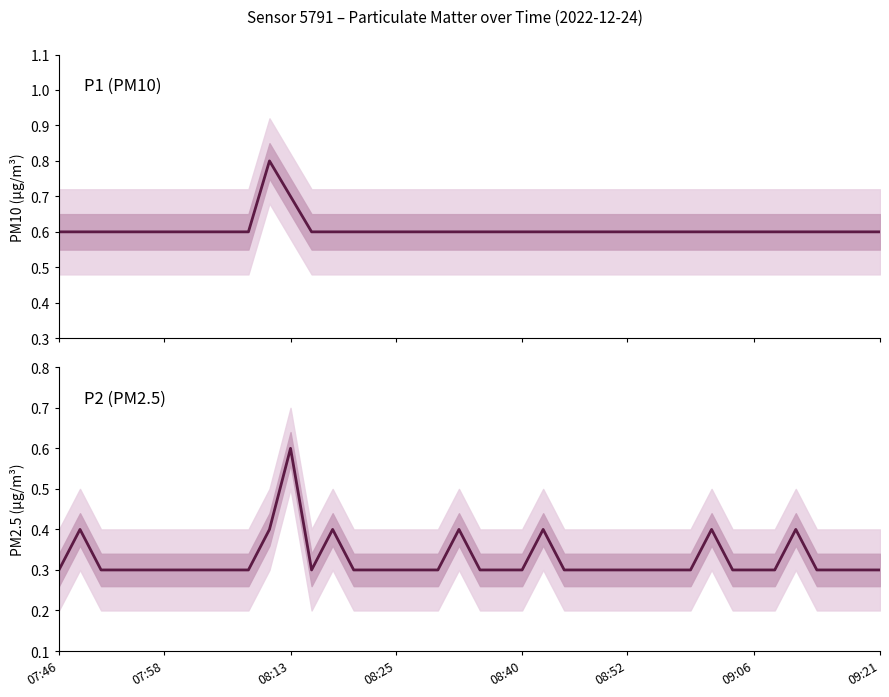

What position from the left is 38?

39